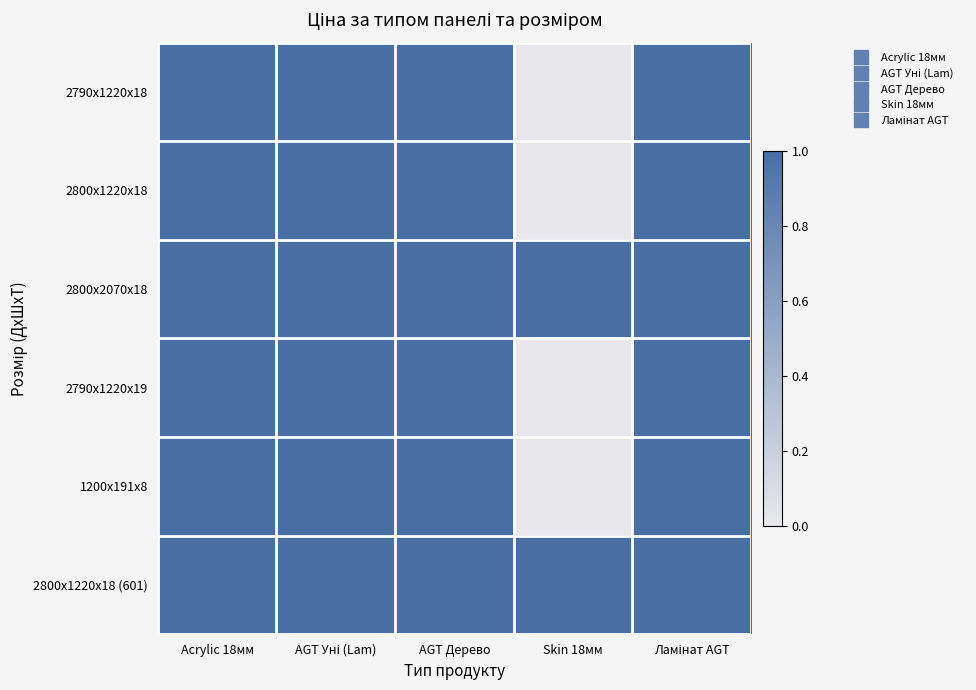

Reading right to left, extract all data points from this chart.

2790x1220x18: Ламінат AGT=1	Skin 18мм=0	AGT Дерево=1	AGT Уні (Lam)=1	Acrylic 18мм=1
2800x1220x18: Ламінат AGT=1	Skin 18мм=0	AGT Дерево=1	AGT Уні (Lam)=1	Acrylic 18мм=1
2800x2070x18: Ламінат AGT=1	Skin 18мм=1	AGT Дерево=1	AGT Уні (Lam)=1	Acrylic 18мм=1
2790x1220x19: Ламінат AGT=1	Skin 18мм=0	AGT Дерево=1	AGT Уні (Lam)=1	Acrylic 18мм=1
1200x191x8: Ламінат AGT=1	Skin 18мм=0	AGT Дерево=1	AGT Уні (Lam)=1	Acrylic 18мм=1
2800x1220x18 (601): Ламінат AGT=1	Skin 18мм=1	AGT Дерево=1	AGT Уні (Lam)=1	Acrylic 18мм=1